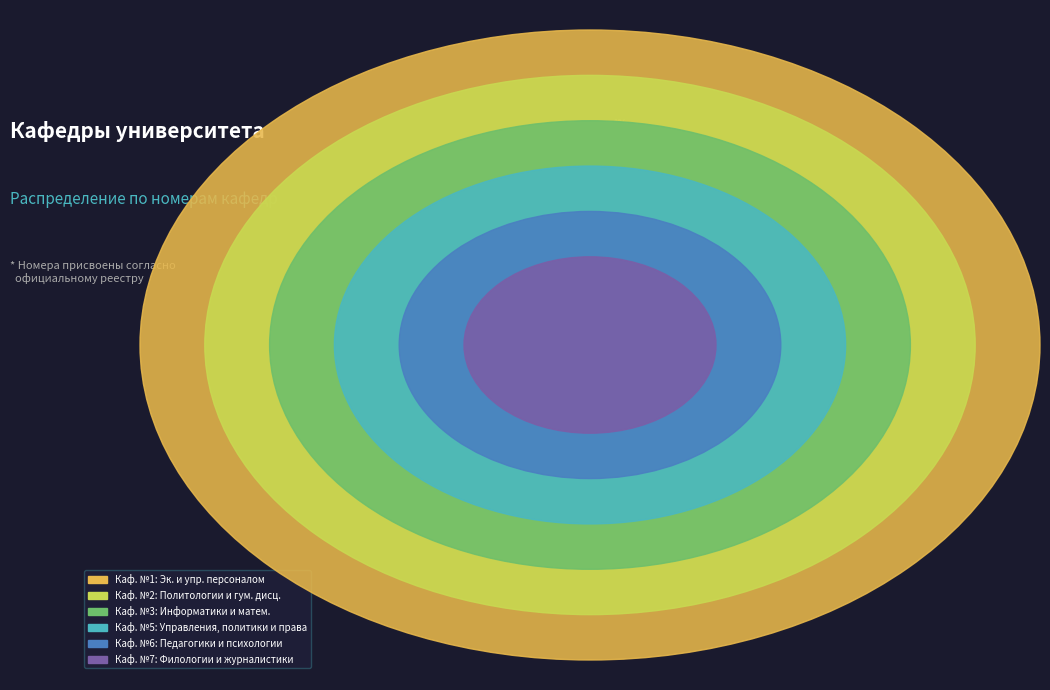

Combined, do Филологии, журналистики и массовых коммуникаций and Управления, политики и права account for over 50%?

No